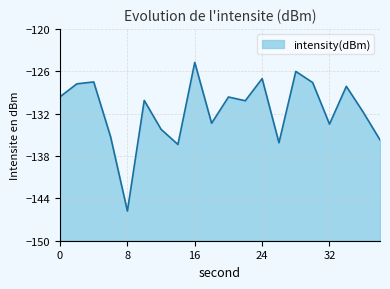

At which category does the data reach its first local peak?

4